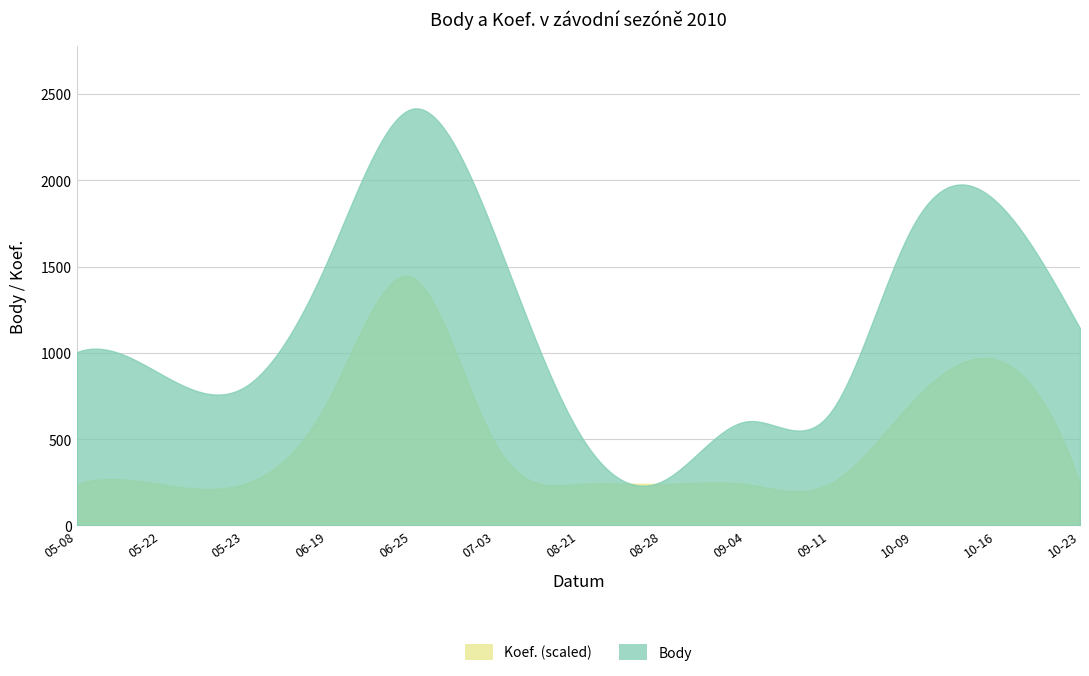

Reading left to right, what are all the values shown in this chart?

Body: 2010-05-08=1004	2010-05-22=879	2010-05-23=800	2010-06-19=1534	2010-06-25=2412	2010-07-03=1683	2010-08-21=543	2010-08-28=256	2010-09-04=602	2010-09-11=645	2010-10-09=1734	2010-10-16=1876	2010-10-23=1142
Koef.: 2010-05-08=1	2010-05-22=1	2010-05-23=1	2010-06-19=3	2010-06-25=6	2010-07-03=2	2010-08-21=1	2010-08-28=1	2010-09-04=1	2010-09-11=1	2010-10-09=3	2010-10-16=4	2010-10-23=1